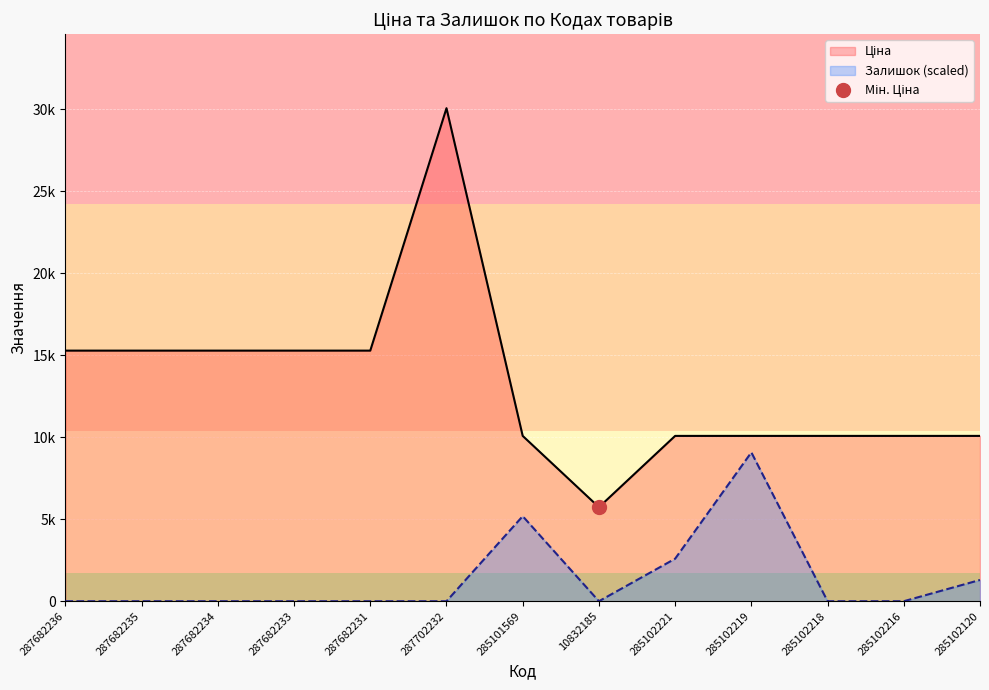

Reading left to right, list all the values displayed in this chart.

Ціна: 15288.0	15288.0	15288.0	15288.0	15288.0	30077.8	10085.8	5736.9	10085.8	10085.8	10085.8	10085.8	10085.8
Залишок: 0.0	0.0	0.0	0.0	0.0	0.0	5188.4	0.0	2594.2	9079.7	0.0	0.0	1297.1